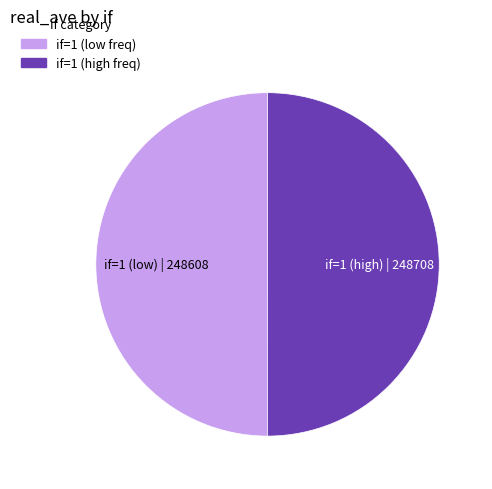

How many segments does this pie chart have?

2